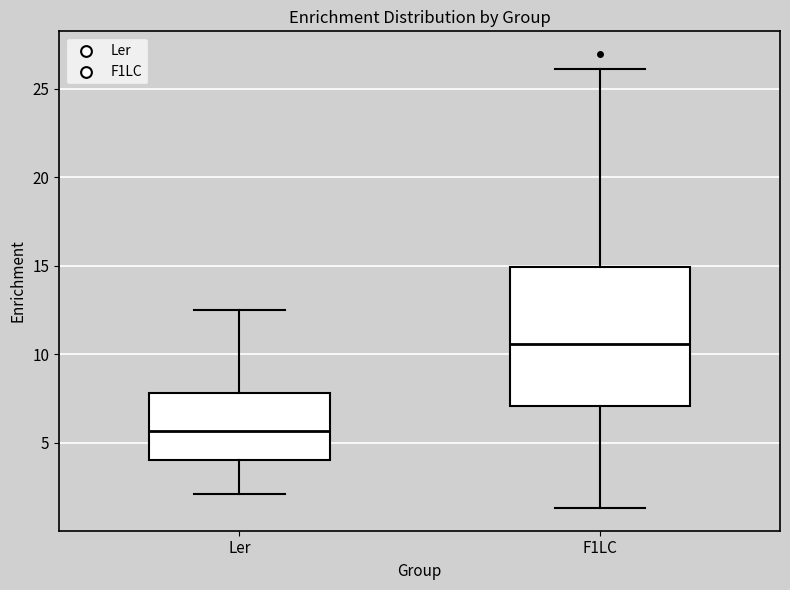

Which box is the tallest, from its lower edge to its upper edge?

F1LC